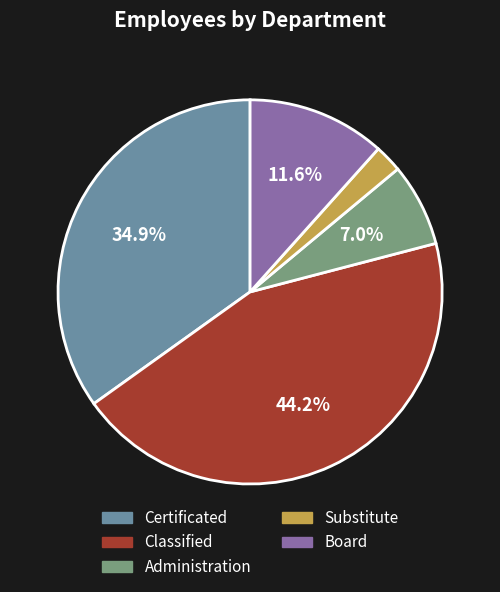

Which category has the biggest portion of the pie?

Classified